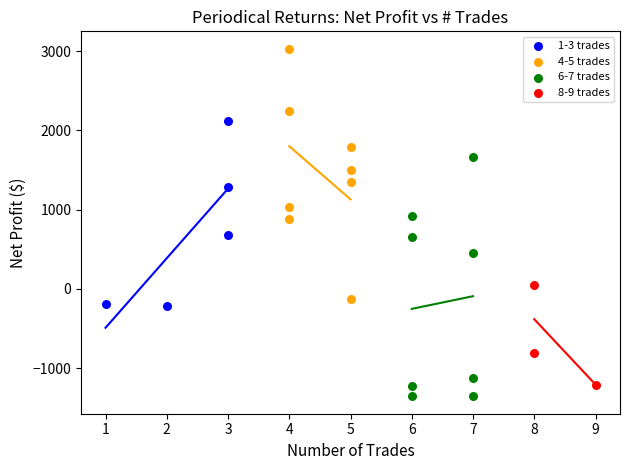

Which series reaches the maximum Y coordinate?

4-5 trades